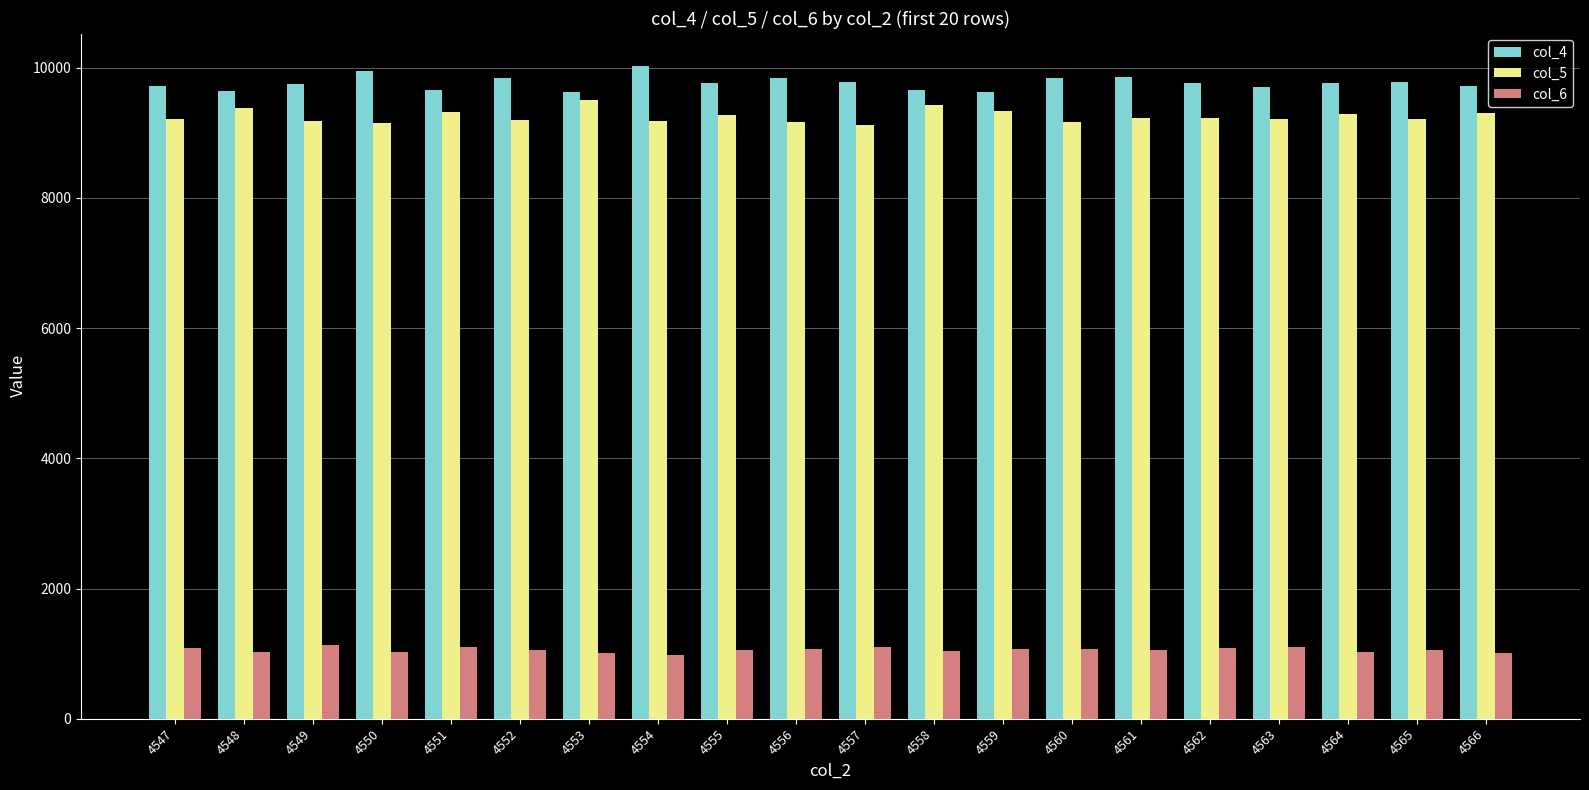

At which label does col_6 first exceed 1063?

4547